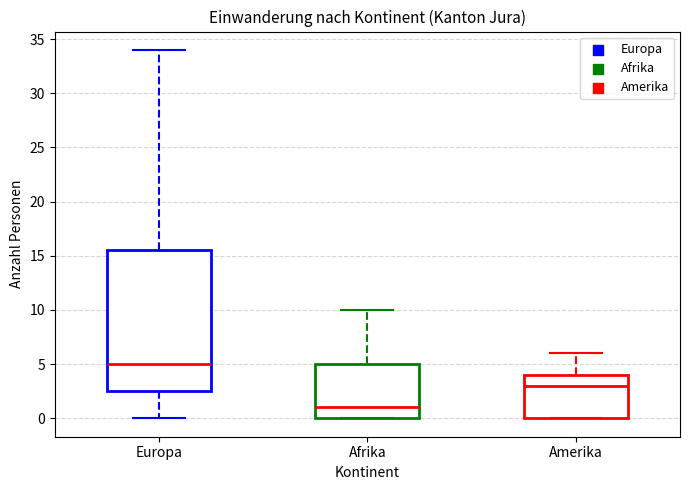

Reading left to right, transcribe this box plot: for each box, give where its median line is, the range the box spans, and where its two whiskers end, as read against the y-axis. The values are not printed on the chart, so give them approximately, as read against the axis.

Europa: median 5.0, box 2.5 to 15.5, whiskers 0.0 to 34.0
Afrika: median 1.0, box 0.0 to 5.0, whiskers 0.0 to 10.0
Amerika: median 3.0, box 0.0 to 4.0, whiskers 0.0 to 6.0